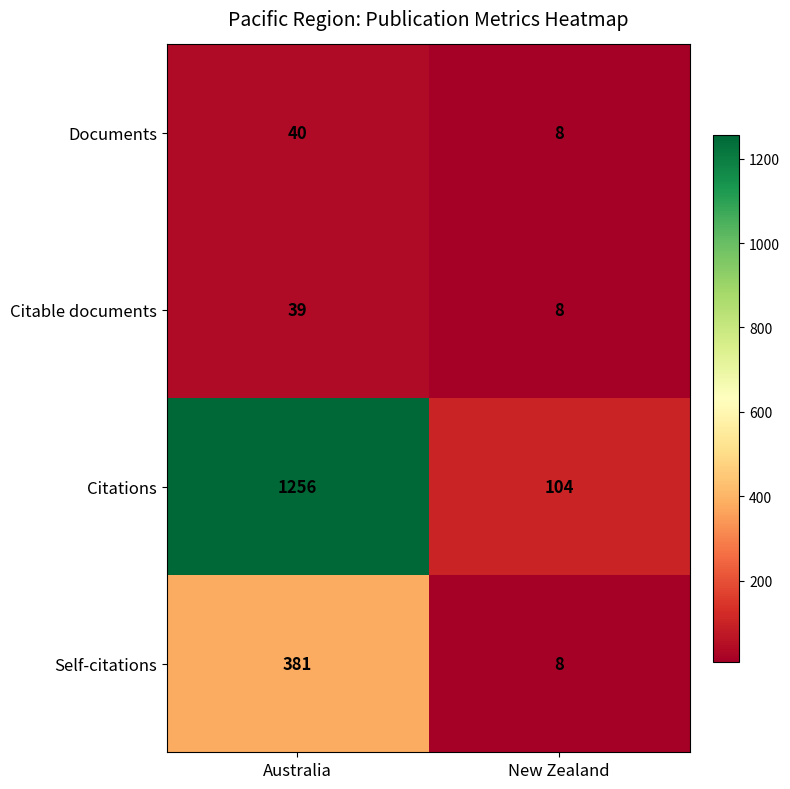

What is the sum of the Documents values at Australia and New Zealand?

48